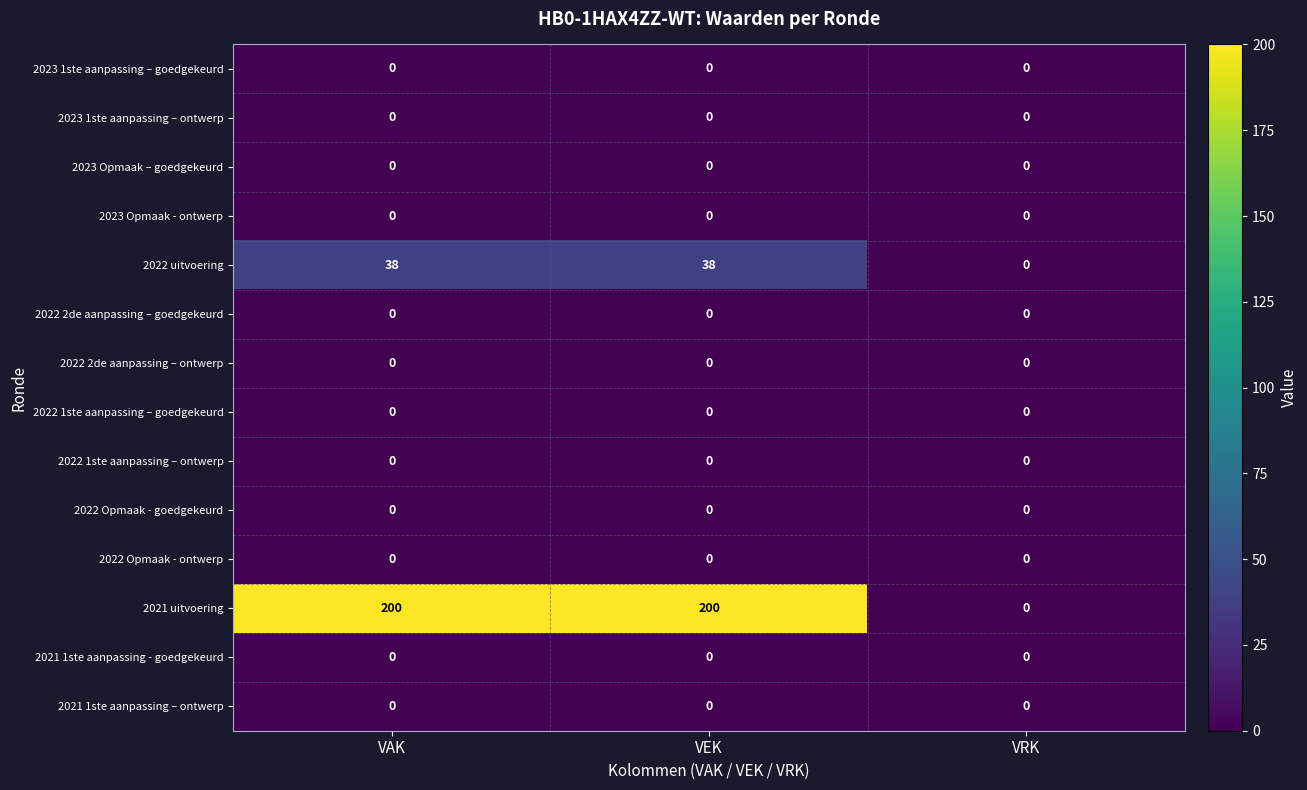

Which series has the largest range (max minus min)?

2021 uitvoering